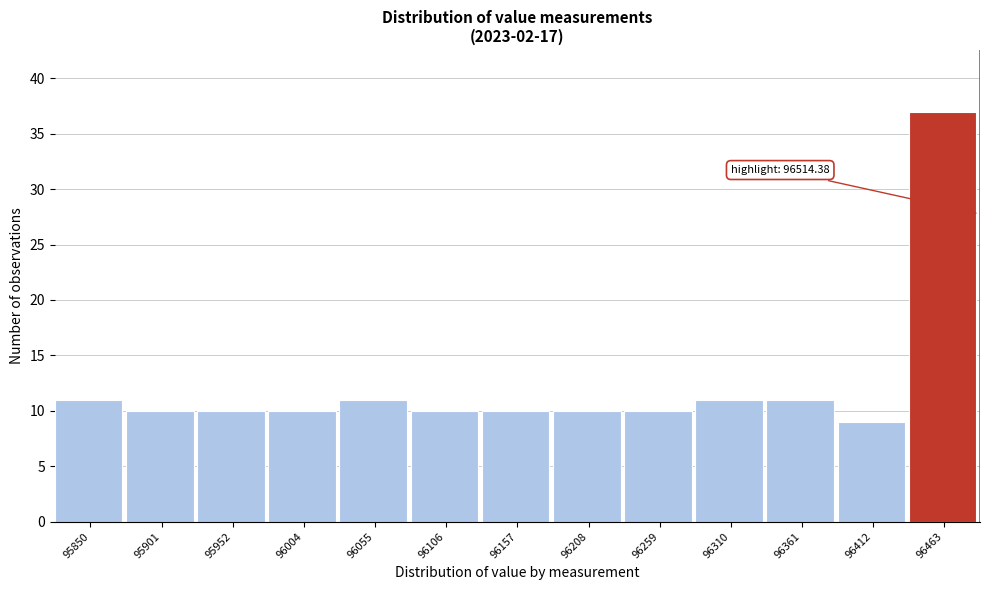

Reading left to right, list all the values displayed in this chart.

11	10	10	10	11	10	10	10	10	11	11	9	37